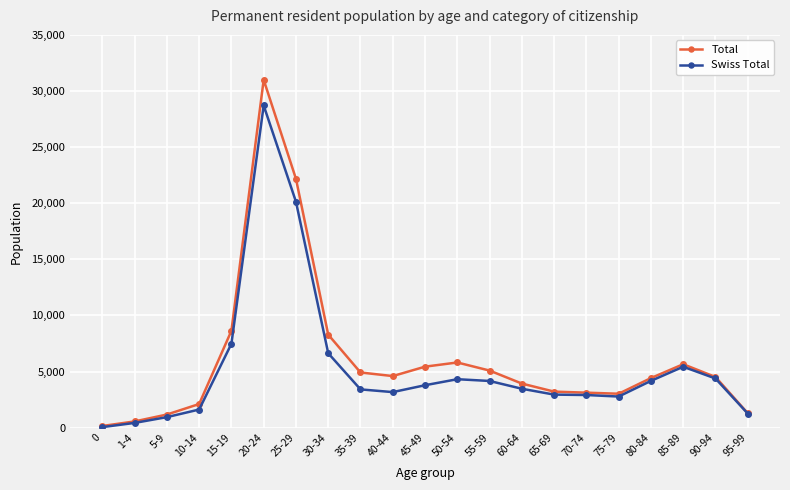

At which category is the sum across all series the highest?

20-24